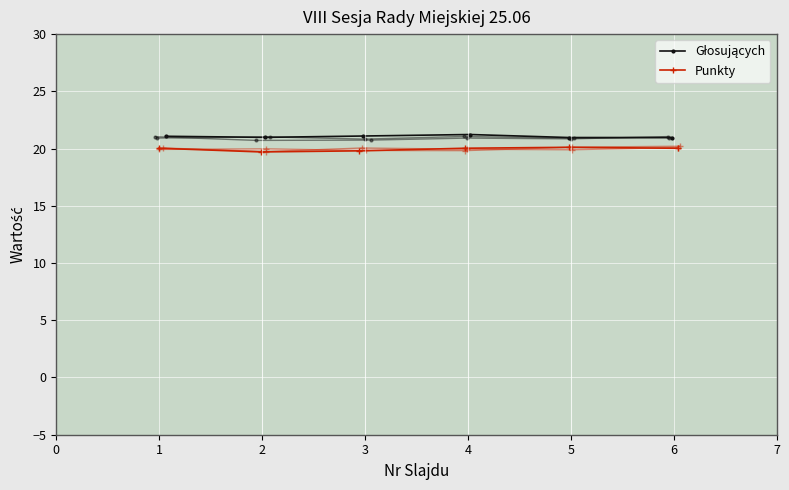

What is the approximate value of Punkty at 4?

20.1